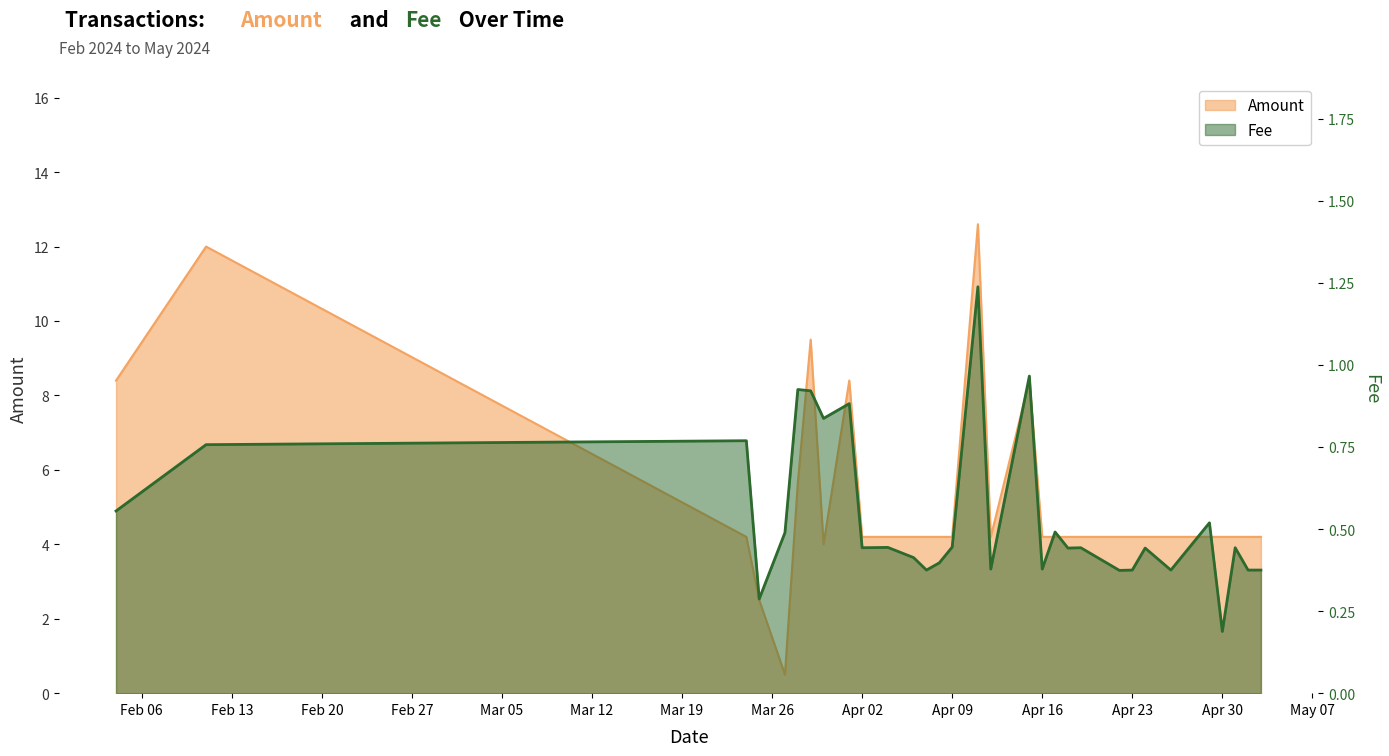

How many lines are shown in the chart?

2